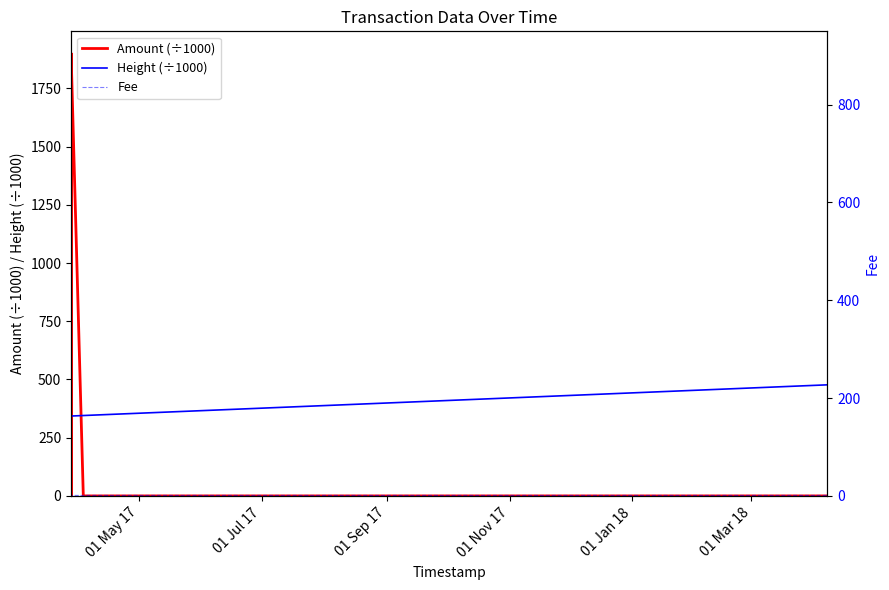

Rank the series at 01 Jan 18 from highest to lowest value.

Height (÷1000), Fee, Amount (÷1000)